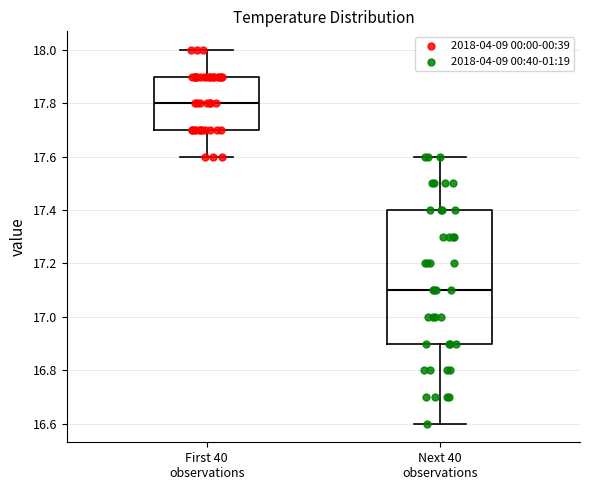

Reading left to right, transcribe this box plot: for each box, give where its median line is, the range the box spans, and where its two whiskers end, as read against the y-axis. The values are not printed on the chart, so give them approximately, as read against the axis.

First 40 observations: median 17.8, box 17.7 to 17.9, whiskers 17.6 to 18.0
Next 40 observations: median 17.1, box 16.9 to 17.4, whiskers 16.6 to 17.6